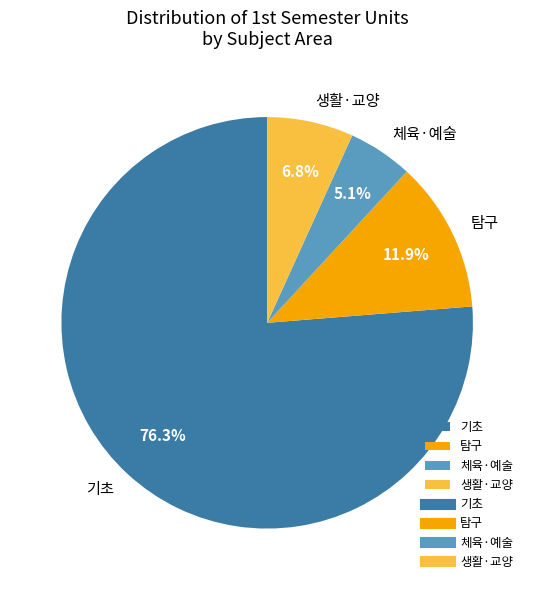

How many slices are in this pie chart?

4